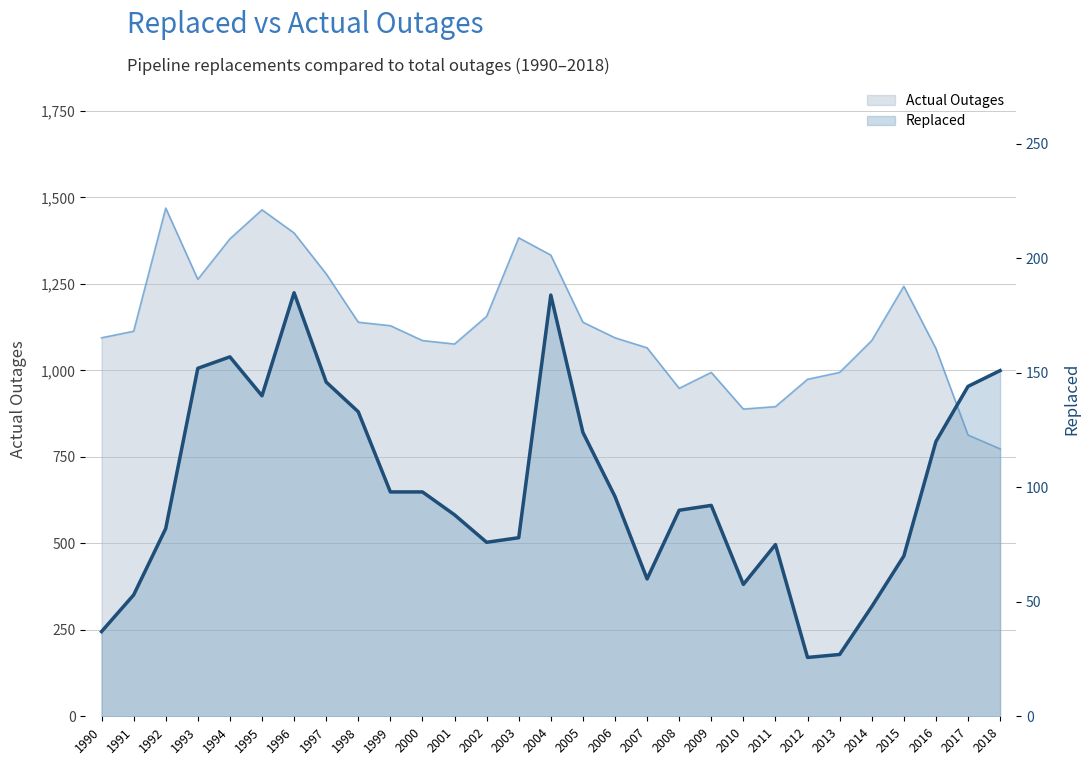

List the series in order of their peak value, highest first.

Actual Outages, Replaced